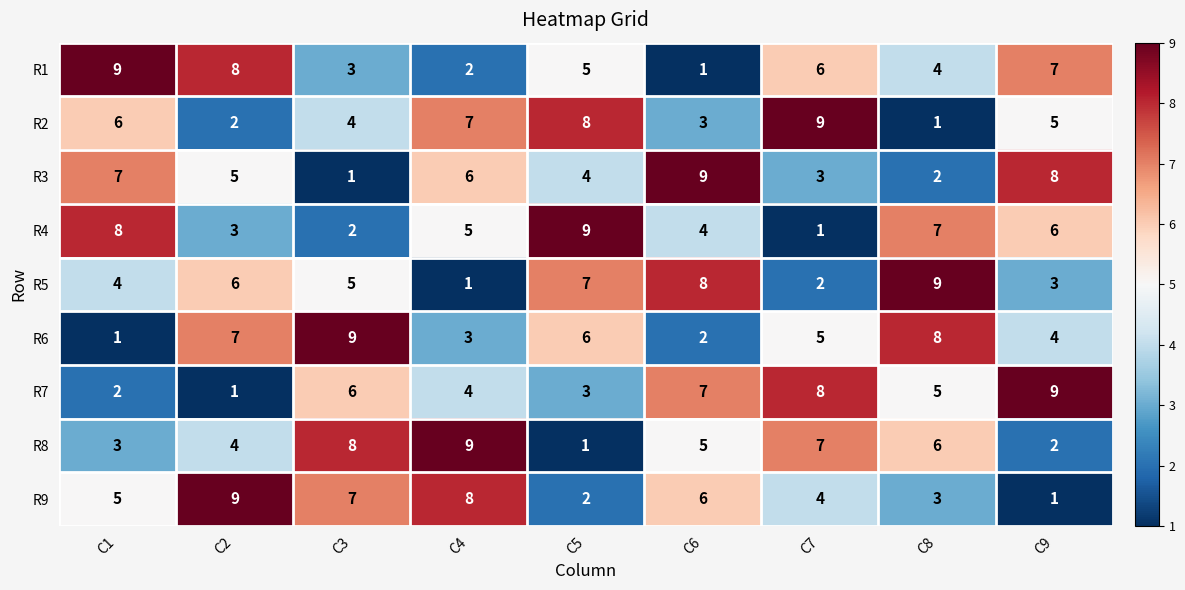

At C2, list the series in order from smallest to largest.

R7, R2, R4, R8, R3, R5, R6, R1, R9